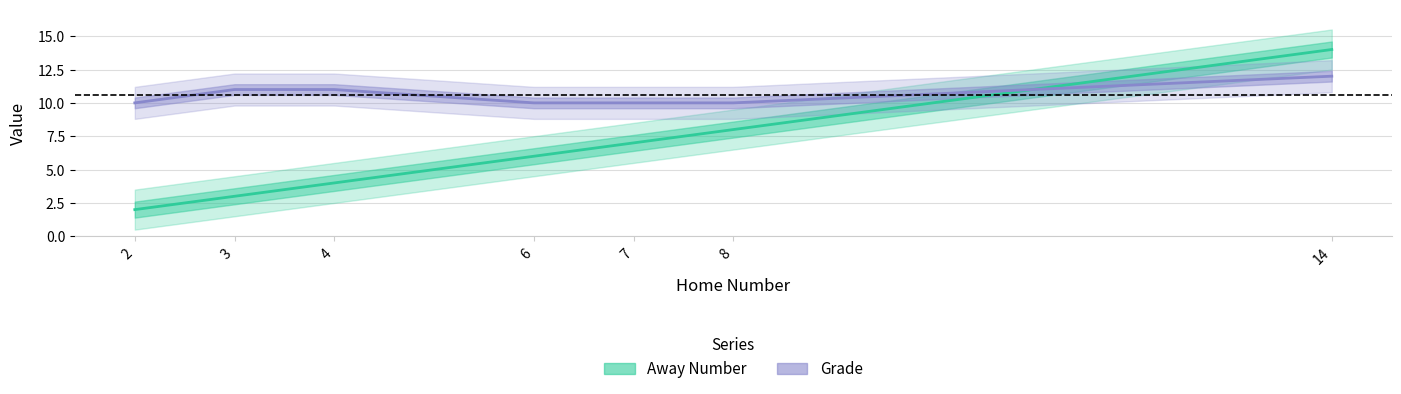

What is the sum of the Away Number values at 14 and 3?

17